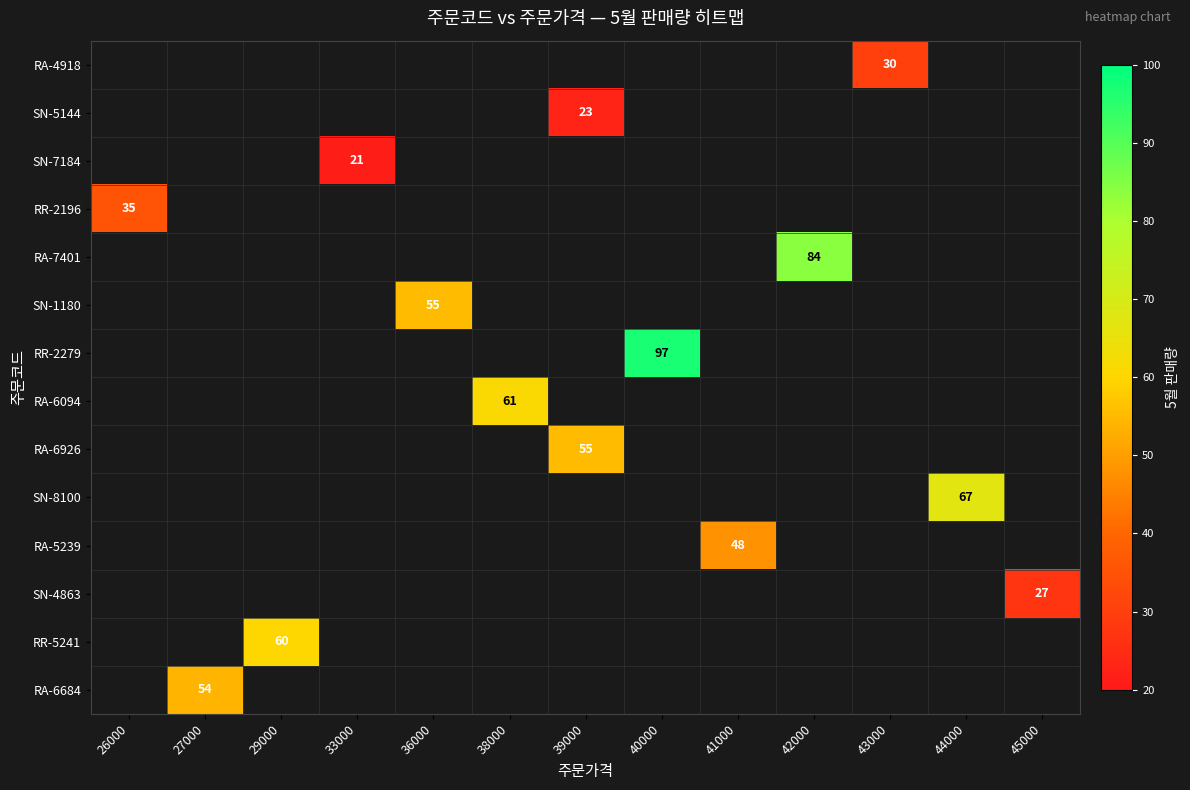

The RR-2279 series shows 43.1 at 40000. True or false?

False